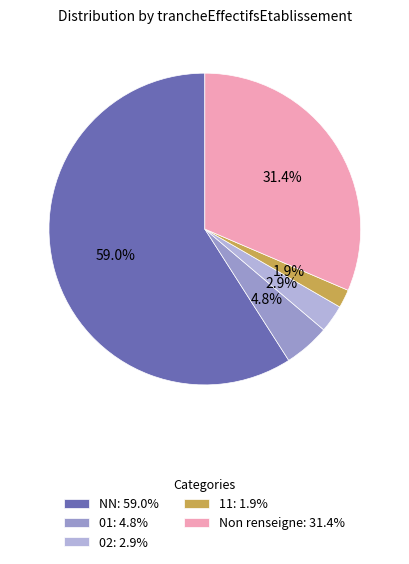

Between NN: 59.0% and 01: 4.8%, which is larger?

NN: 59.0%